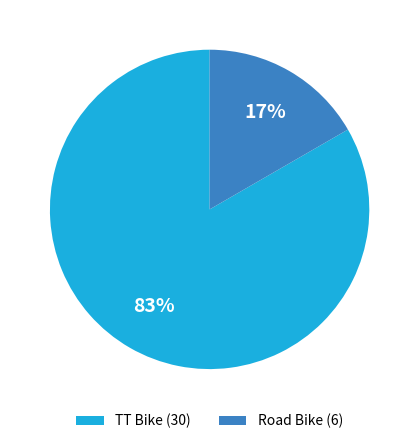

Count the number of slices in the pie.

2